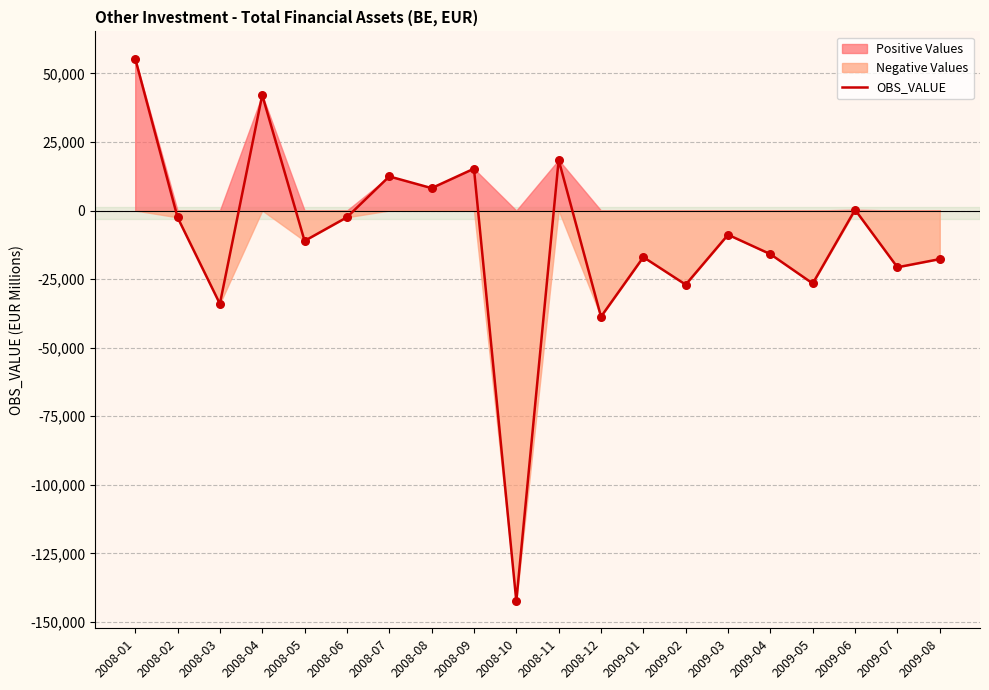

Which has a higher value, 2008-09 or 2008-06?

2008-09